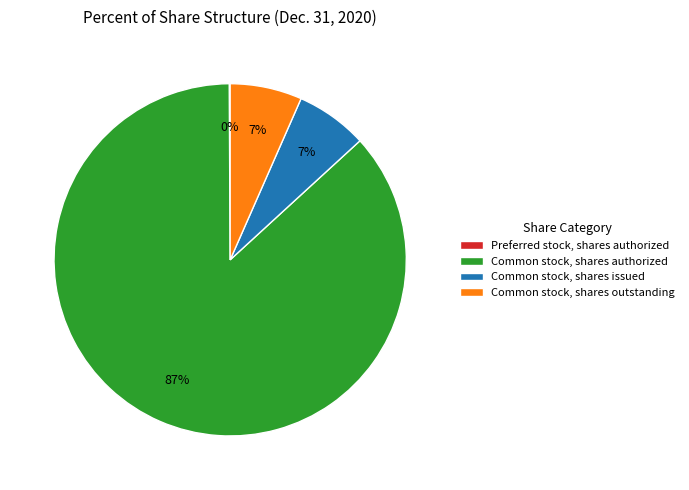

Is it true that Common stock, shares outstanding is 7% of the pie?

True